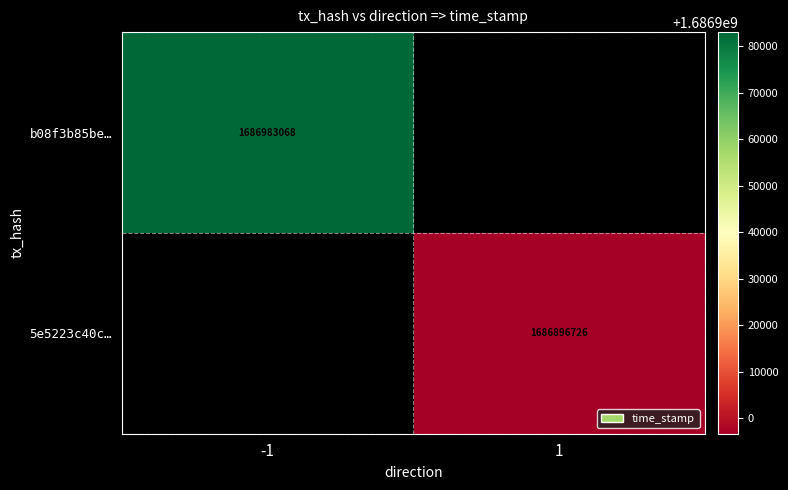

True or false: 5e5223c40c… has a value of 550964611 at 1.

False